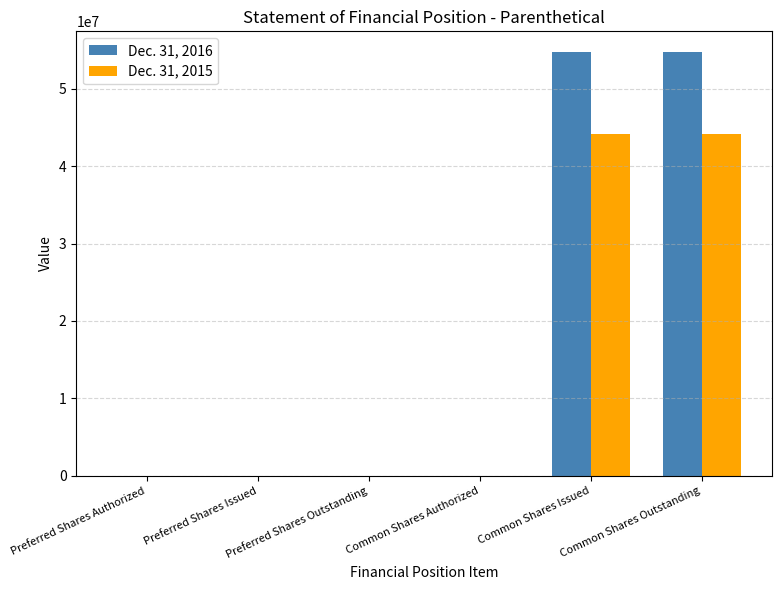

Count the number of categories in the chart.

6